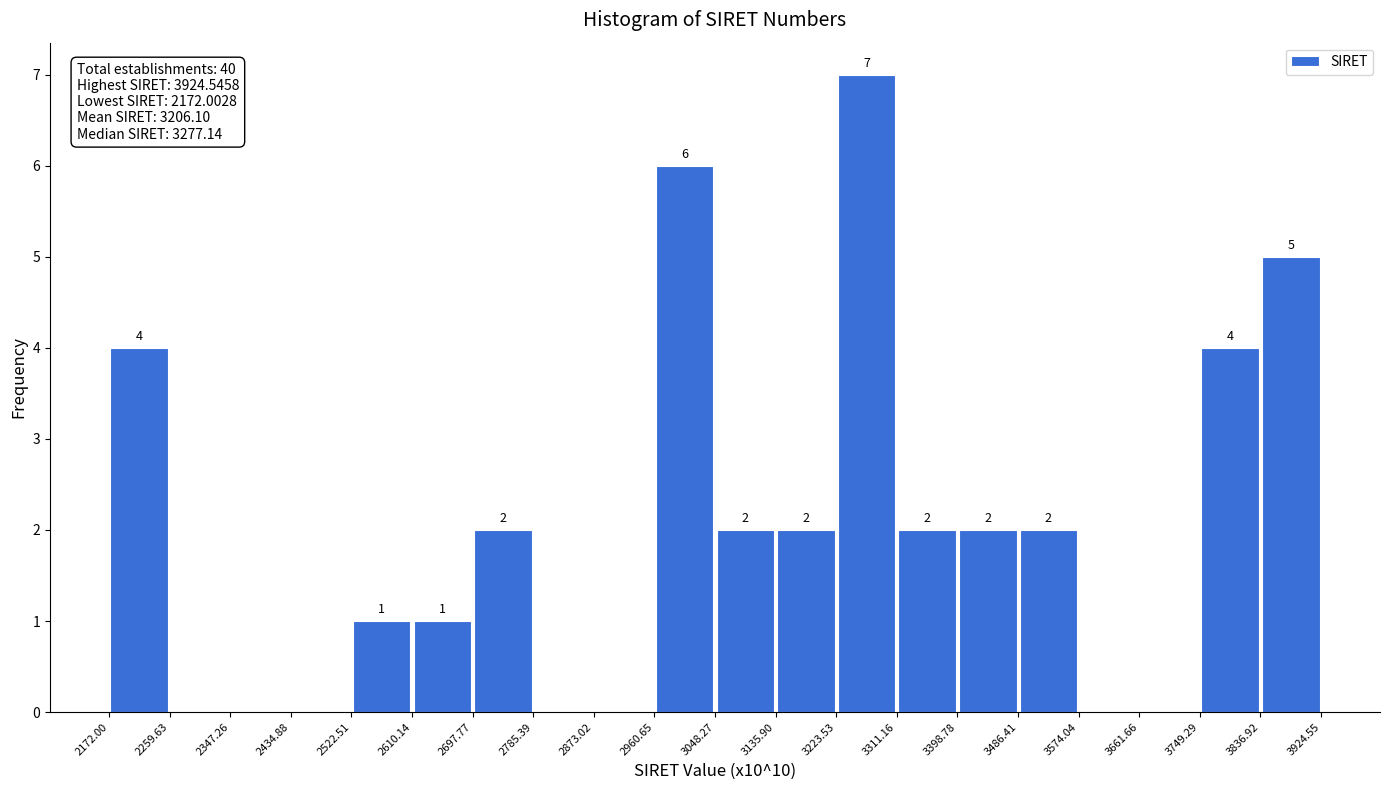

Which range on the x-axis has the tallest bar?

3223.53 to 3311.16